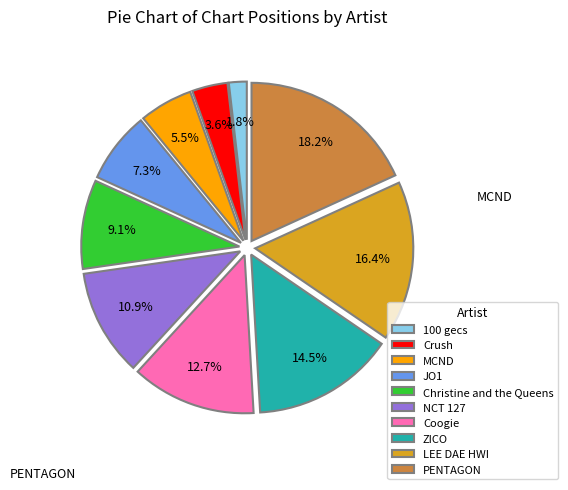

Which category has the biggest portion of the pie?

PENTAGON